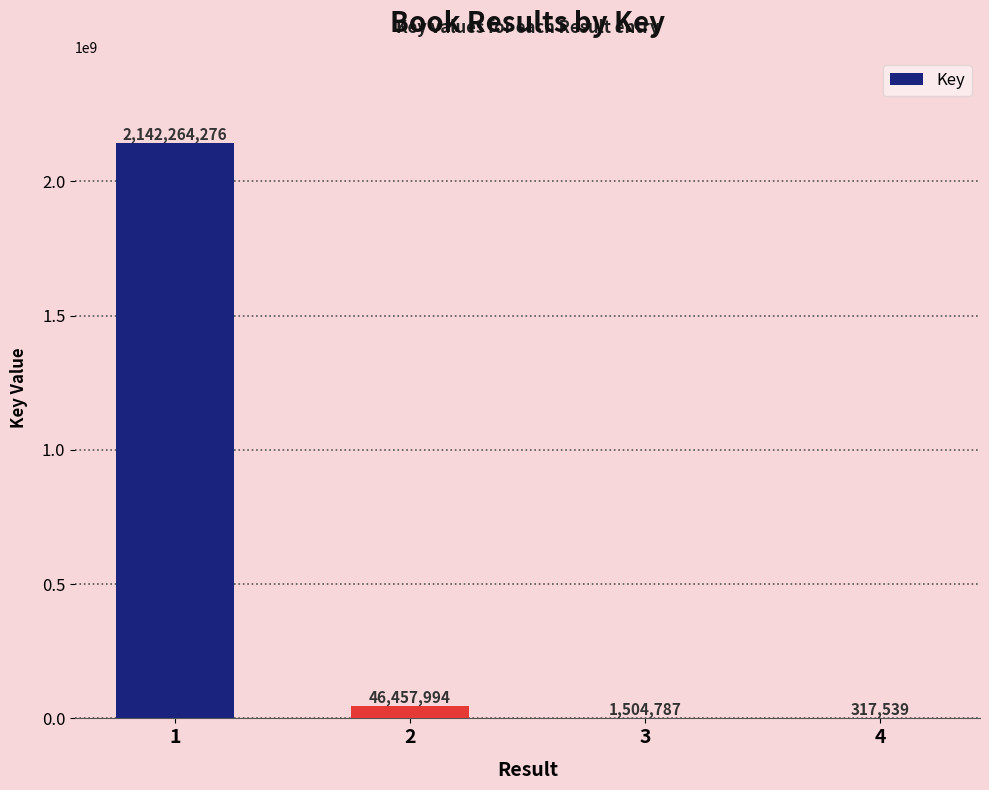

The value at 1 is 2142264276. True or false?

True